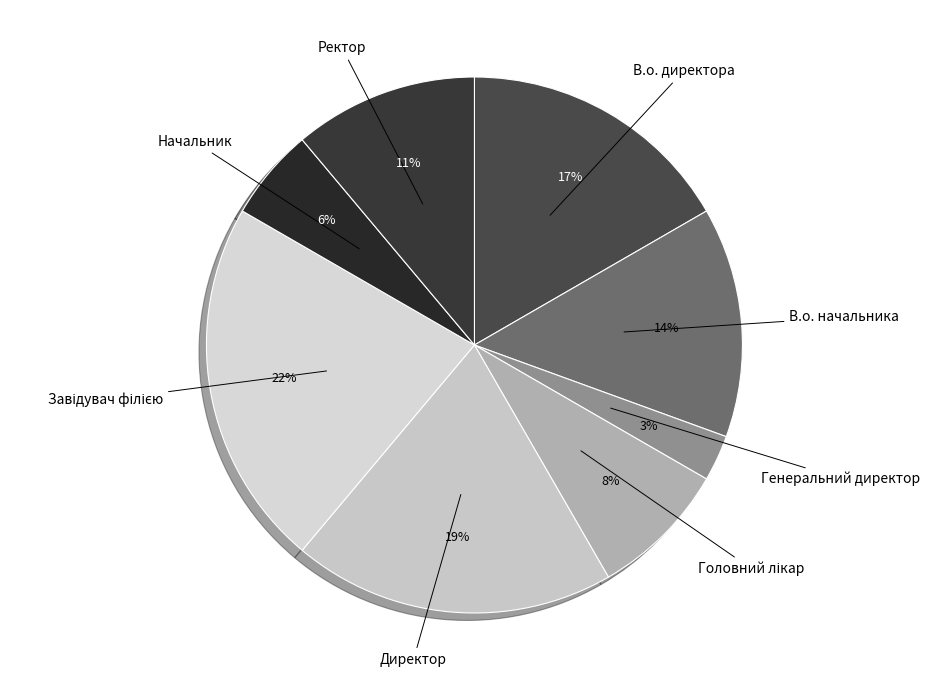

The Генеральний директор slice represents 14% of the pie. True or false?

False